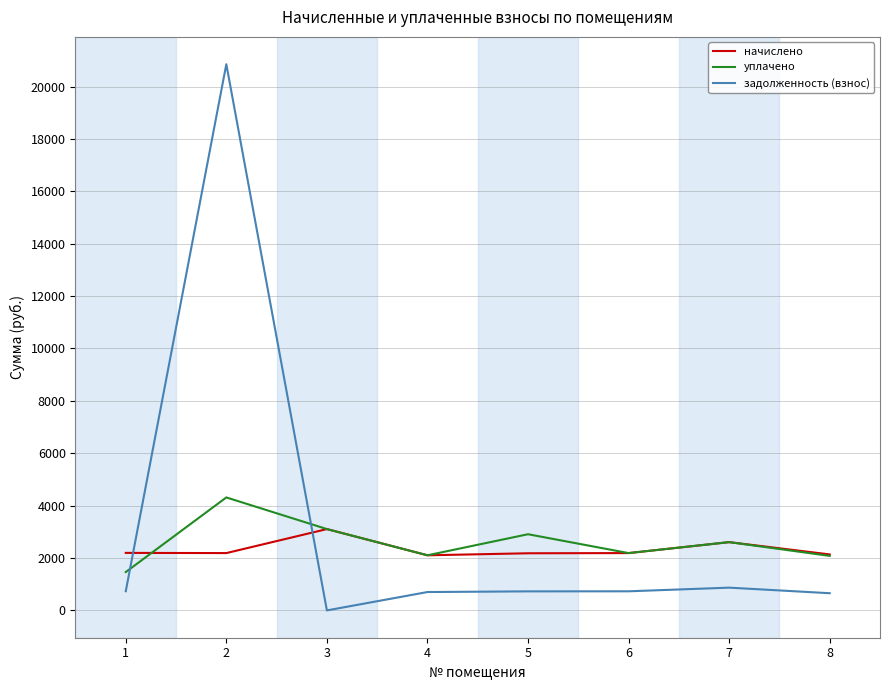

The value of уплачено at 8 is 2081.4. True or false?

True